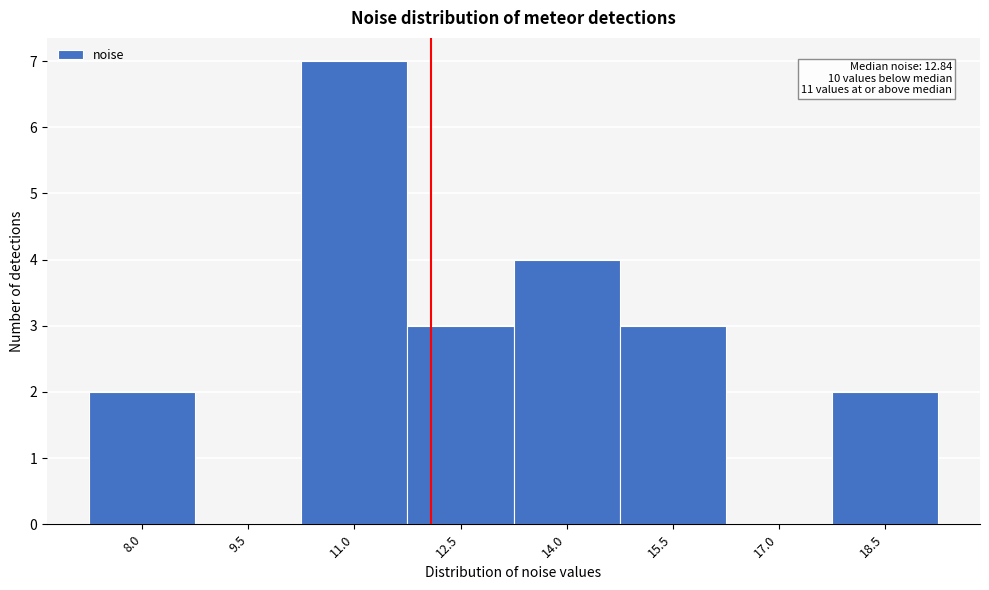

Reading right to left, extract all data points from this chart.

18.5=2	17.0=0	15.5=3	14.0=4	12.5=3	11.0=7	9.5=0	8.0=2